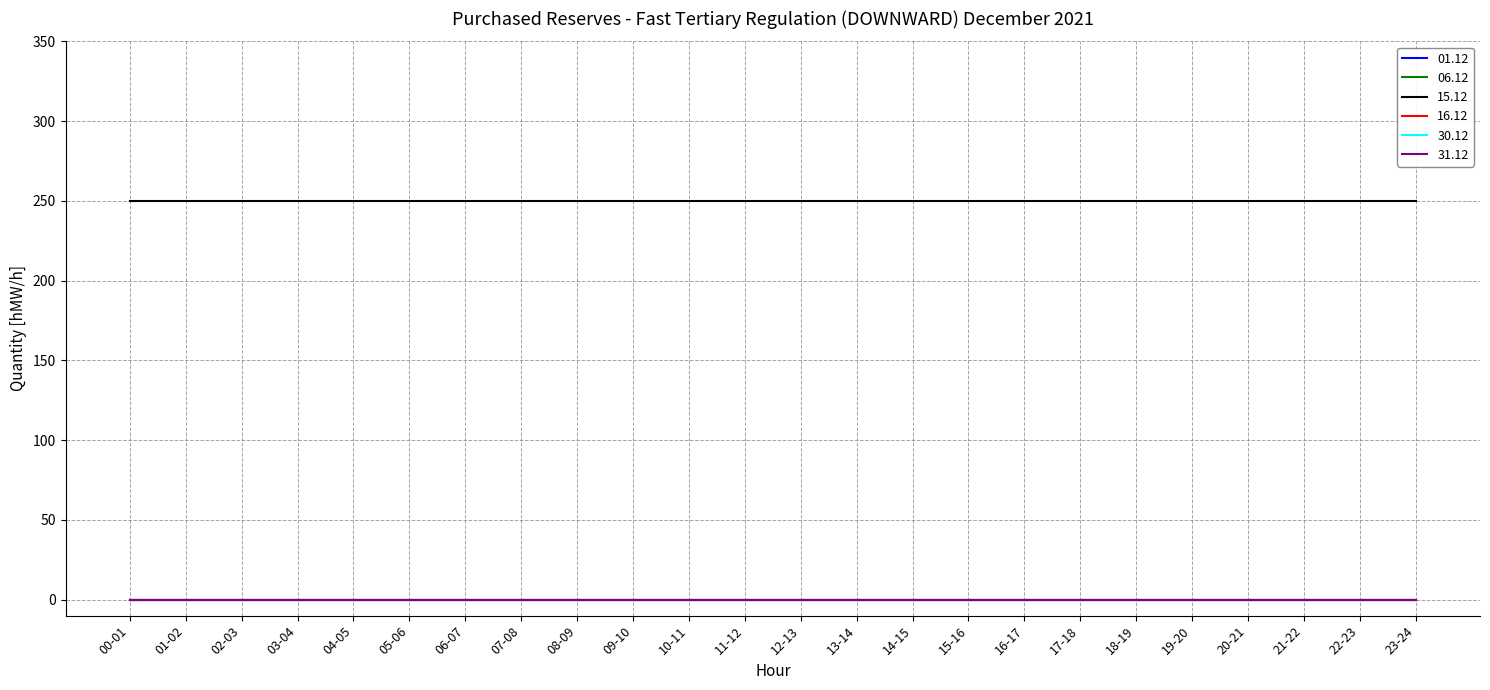

Is this an area chart (filled region under the line)?

No